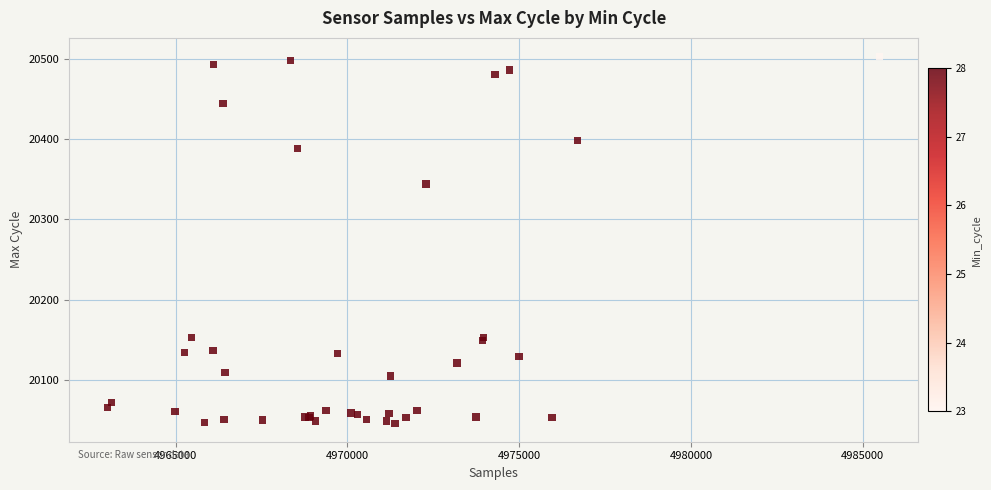

What Y value in the scatter plot is closest to 20274?

20344